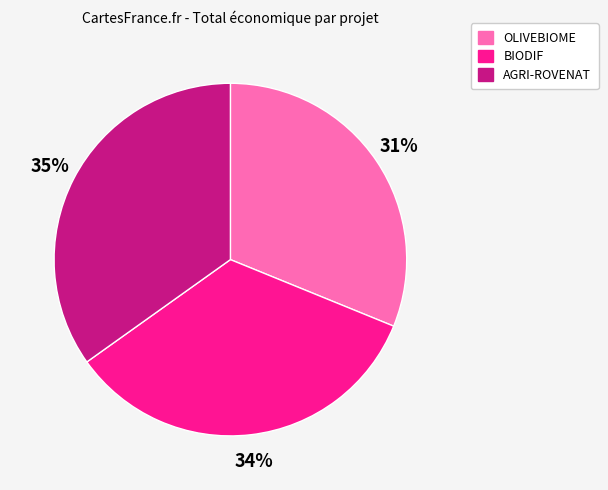

To the nearest percent, what is the difference between the OLIVEBIOME and BIODIF slice percentages?

3%